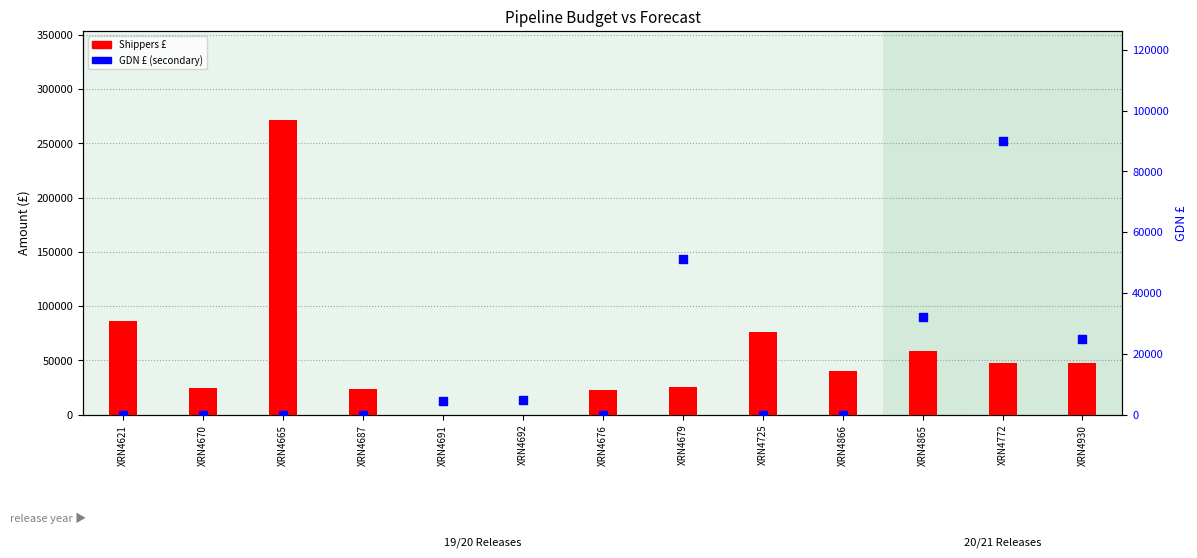

Is the value of GDN £ (secondary) at XRN4665 greater than the value of Shippers £ at XRN4725?

No